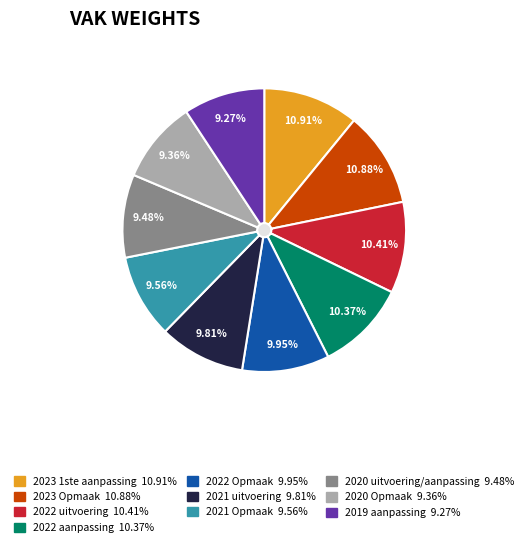

Is there any slice that represents more than half of the pie?

No